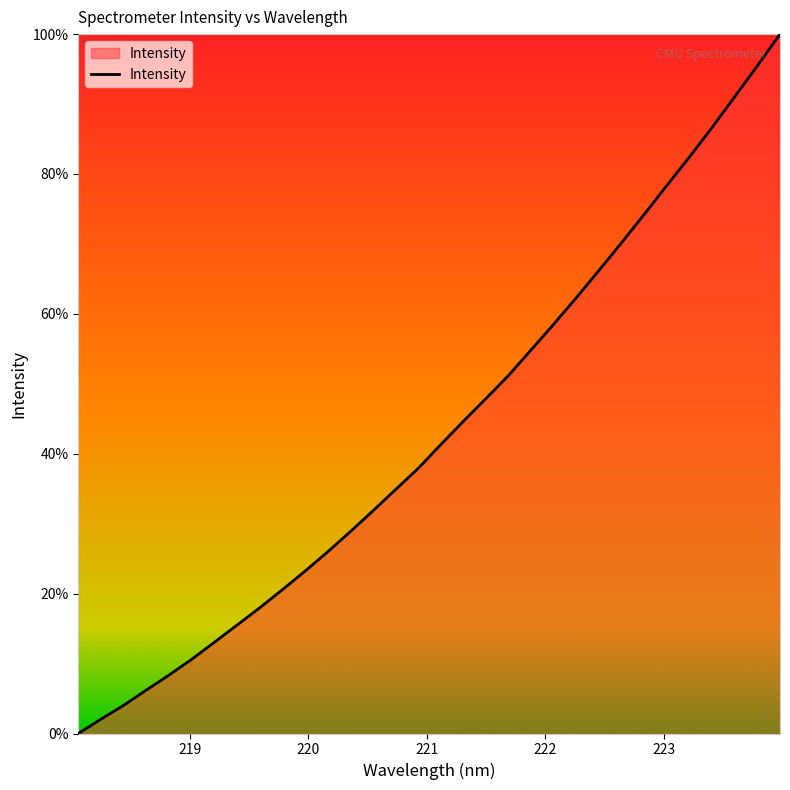

How many values are below 41?

16